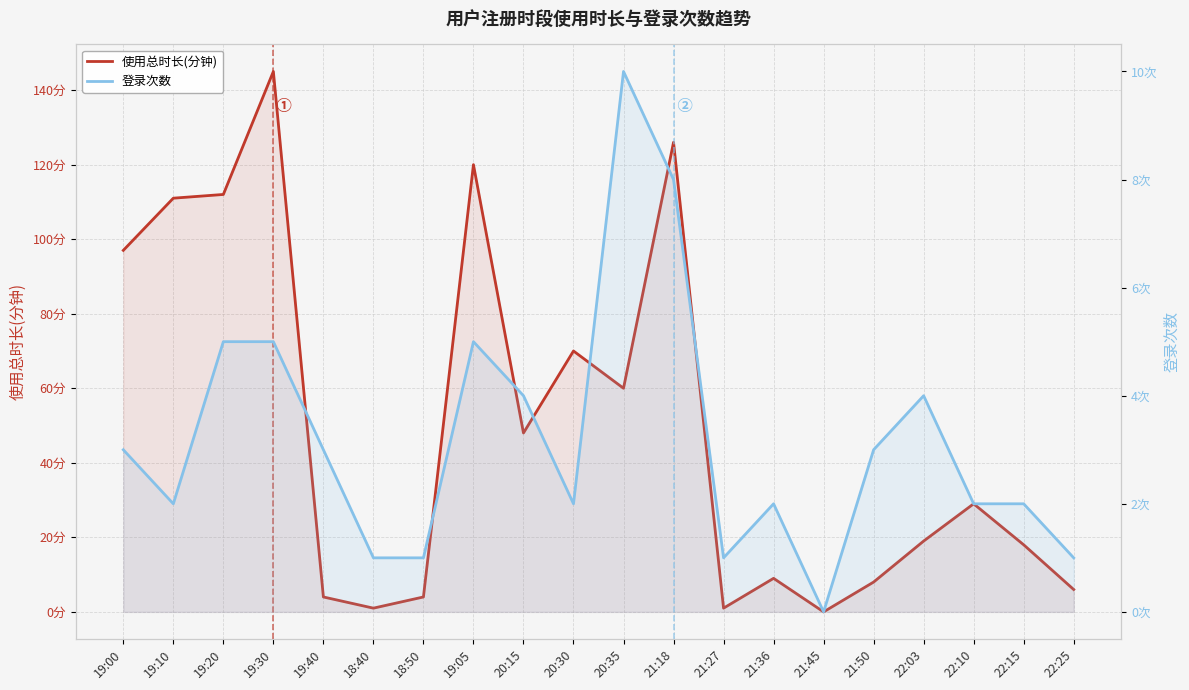

Reading left to right, extract all data points from this chart.

使用总时长(分钟): 19:00=97	19:10=111	19:20=112	19:30=145	19:40=4	18:40=1	18:50=4	19:05=120	20:15=48	20:30=70	20:35=60	21:18=126	21:27=1	21:36=9	21:45=0	21:50=8	22:03=19	22:10=29	22:15=18	22:25=6
登录次数: 19:00=3	19:10=2	19:20=5	19:30=5	19:40=3	18:40=1	18:50=1	19:05=5	20:15=4	20:30=2	20:35=10	21:18=8	21:27=1	21:36=2	21:45=0	21:50=3	22:03=4	22:10=2	22:15=2	22:25=1